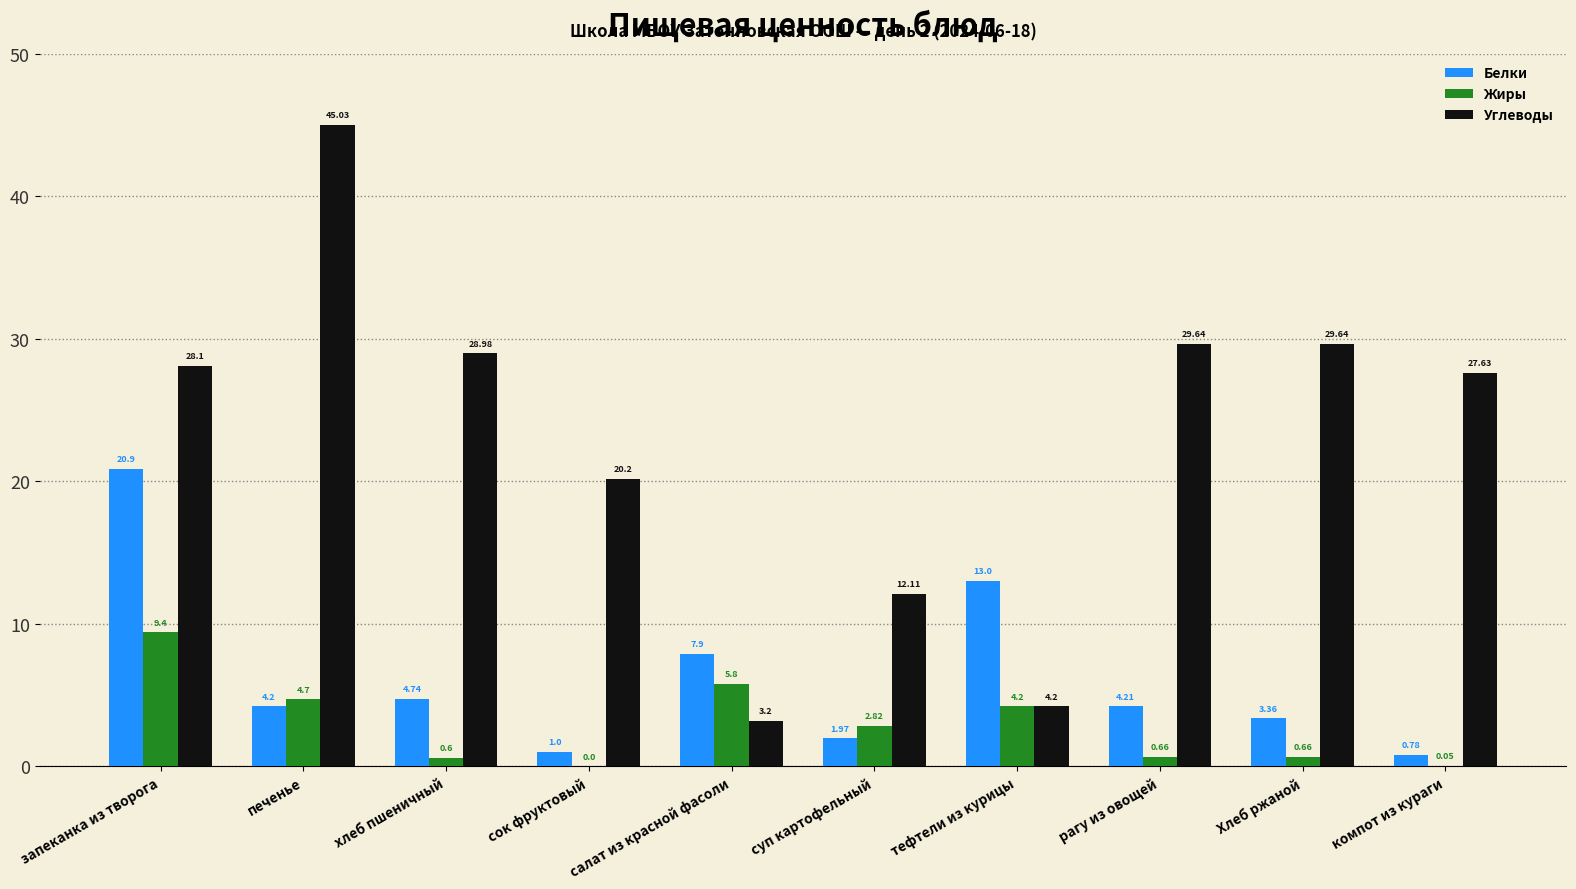

The value of Углеводы at печенье is 11.5. True or false?

False